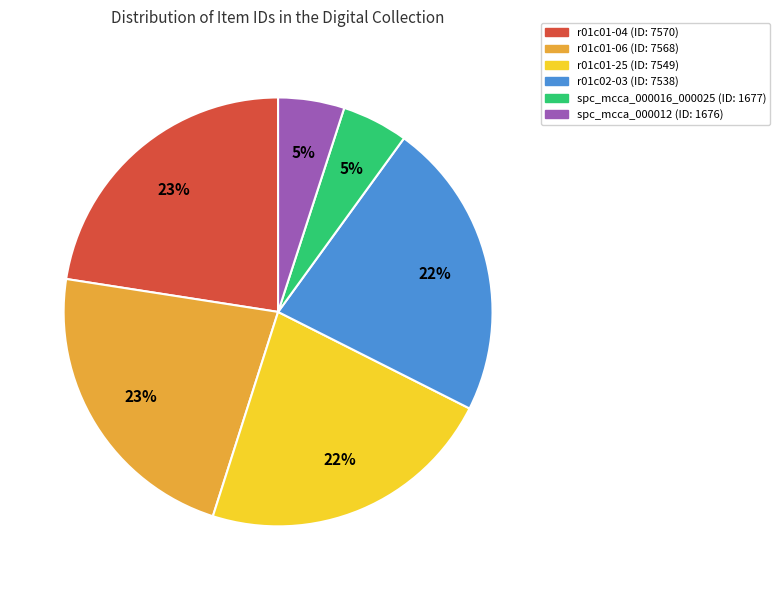

Approximately how many times larger is the value at r01c01-06 compared to r01c01-25?

1.0